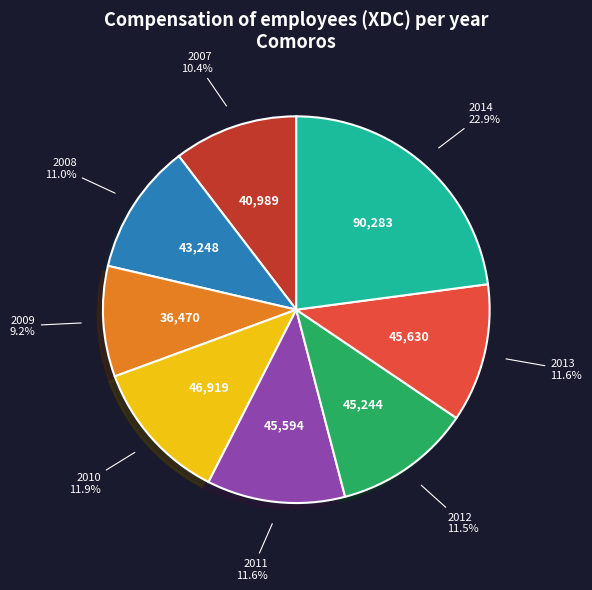

Does any single category account for the majority?

No